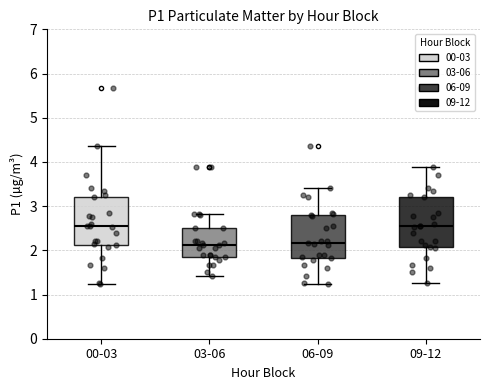

Reading left to right, transcribe this box plot: for each box, give where its median line is, the range the box spans, and where its two whiskers end, as read against the y-axis. The values are not printed on the chart, so give them approximately, as read against the axis.

00-03: median 2.6, box 2.1 to 3.2, whiskers 1.2 to 4.4
03-06: median 2.1, box 1.9 to 2.5, whiskers 1.4 to 2.8
06-09: median 2.2, box 1.8 to 2.8, whiskers 1.2 to 3.4
09-12: median 2.6, box 2.1 to 3.2, whiskers 1.3 to 3.9